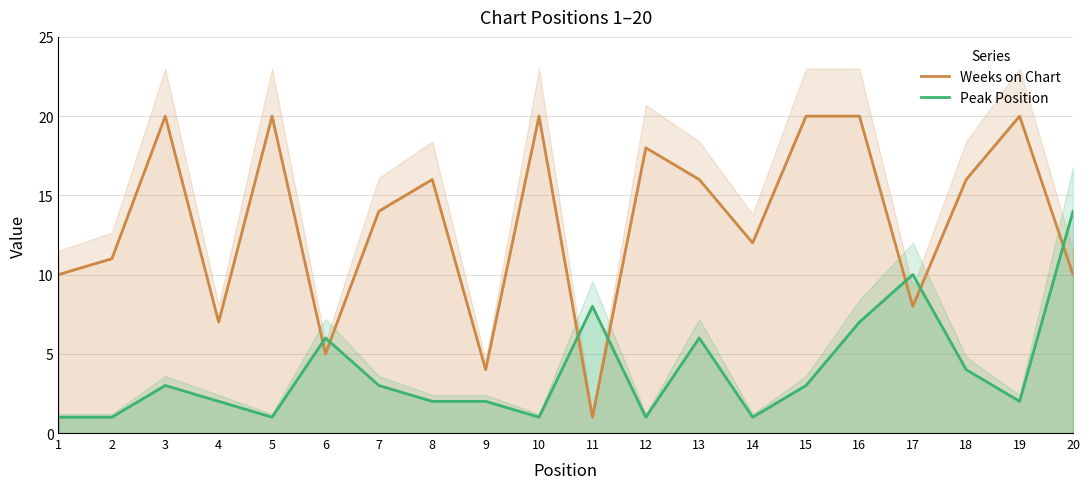

At which category is the sum across all series the highest?

16